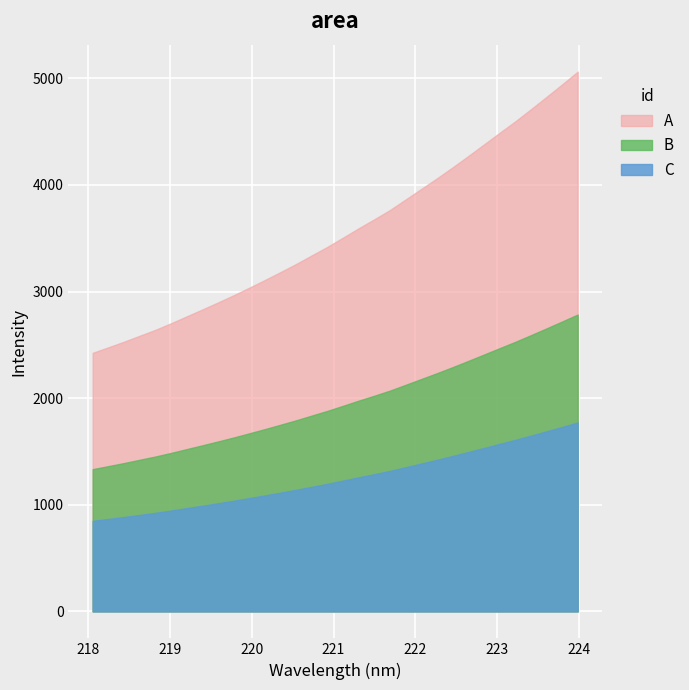

True or false: A and C intersect in this chart.

False